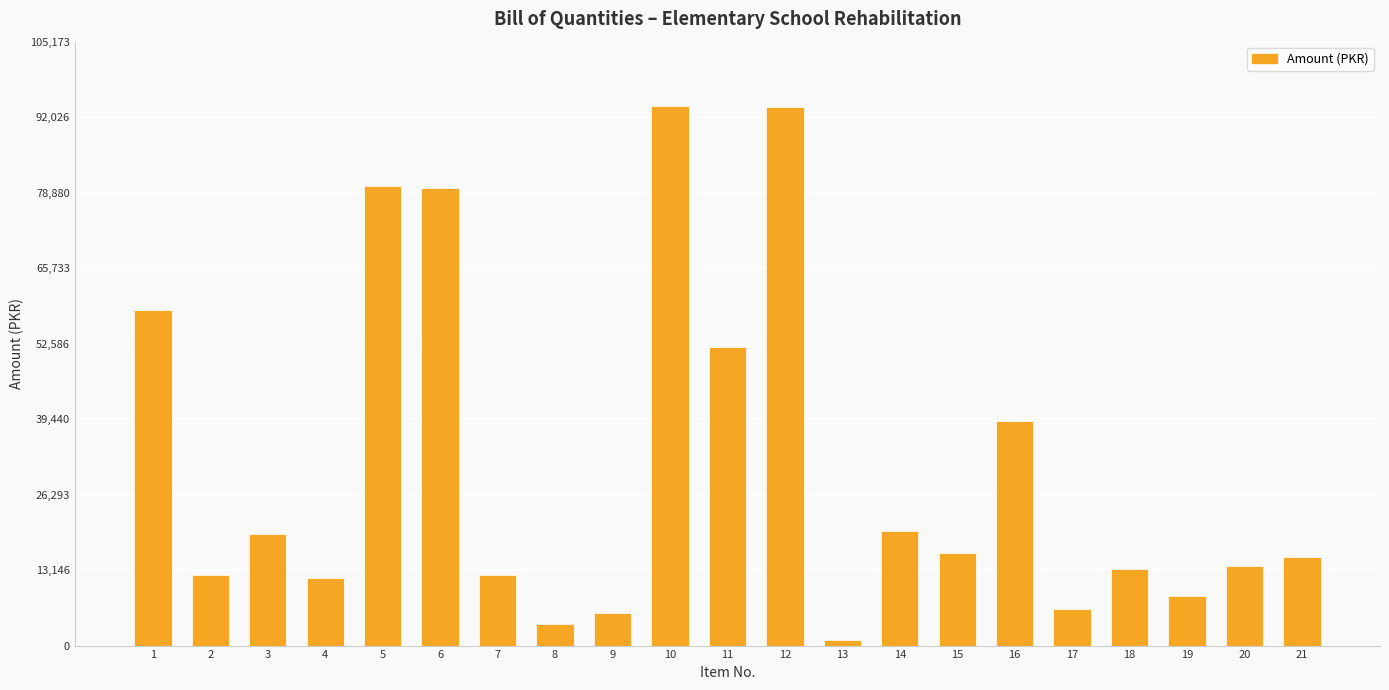

What is the difference between the second highest and second lowest values?

90099.0